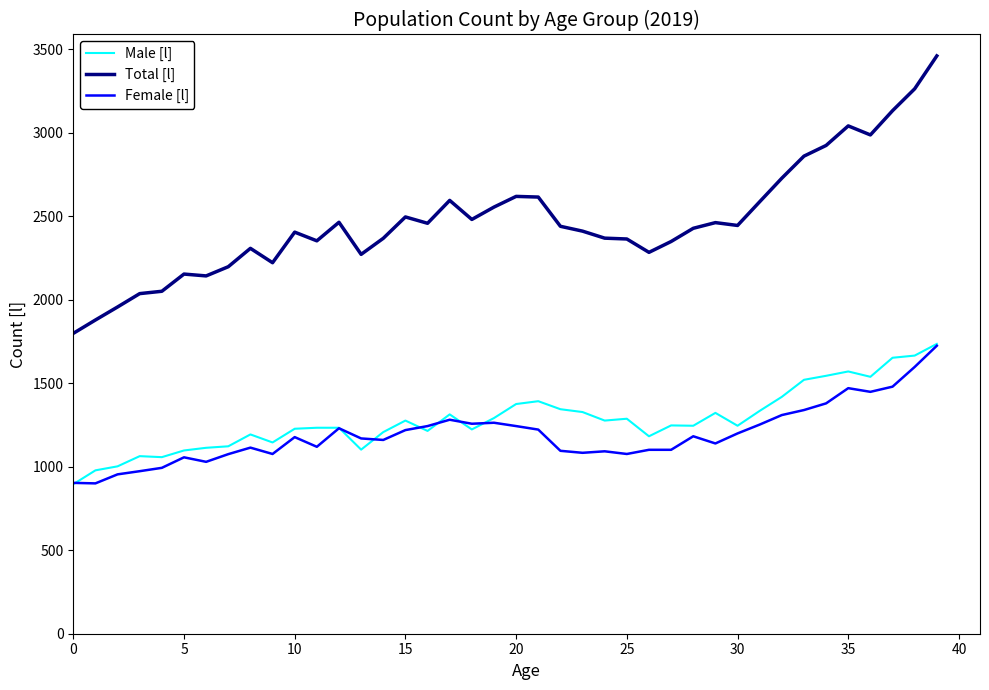

What is the lowest value of the Male [l] series?

895